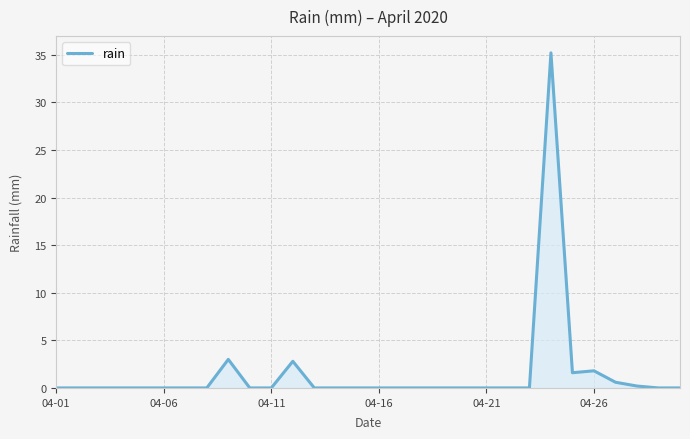

What is the maximum value shown in the chart?

35.2